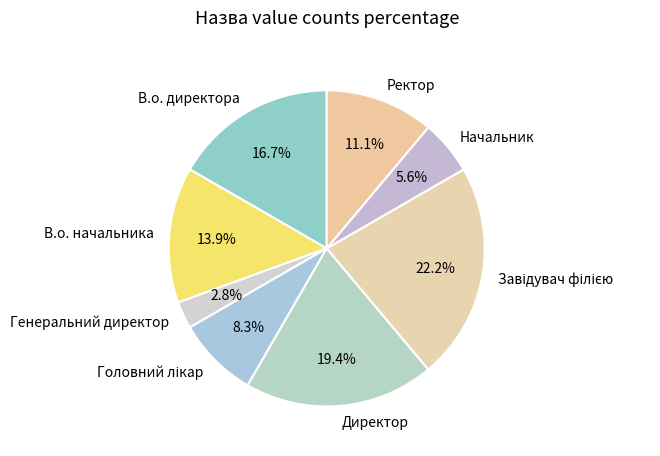

Which slice is the smallest?

Генеральний директор